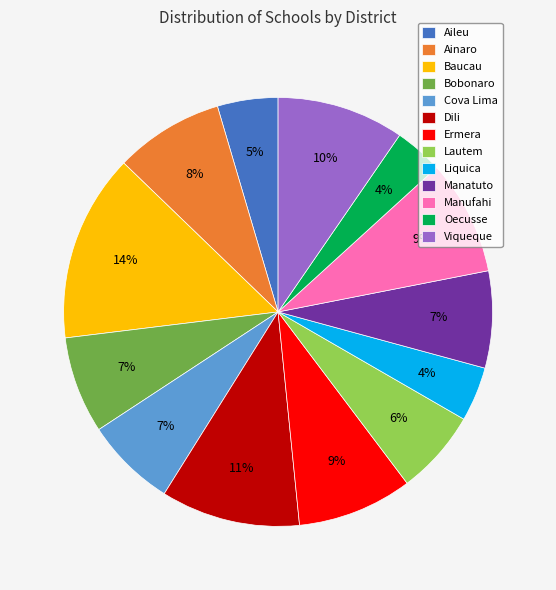

To the nearest percent, what is the average slice percentage?

8%